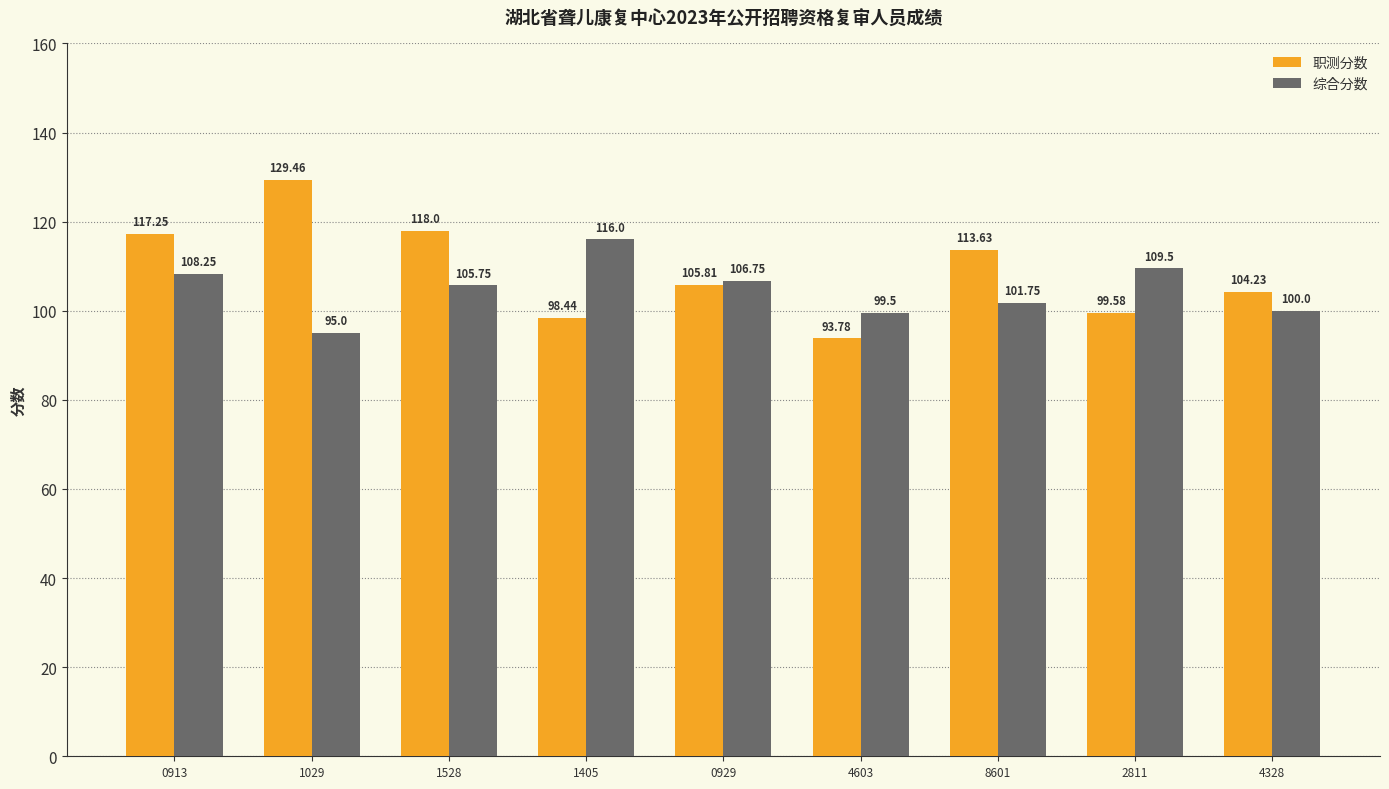

How many bars are there in each group?

2